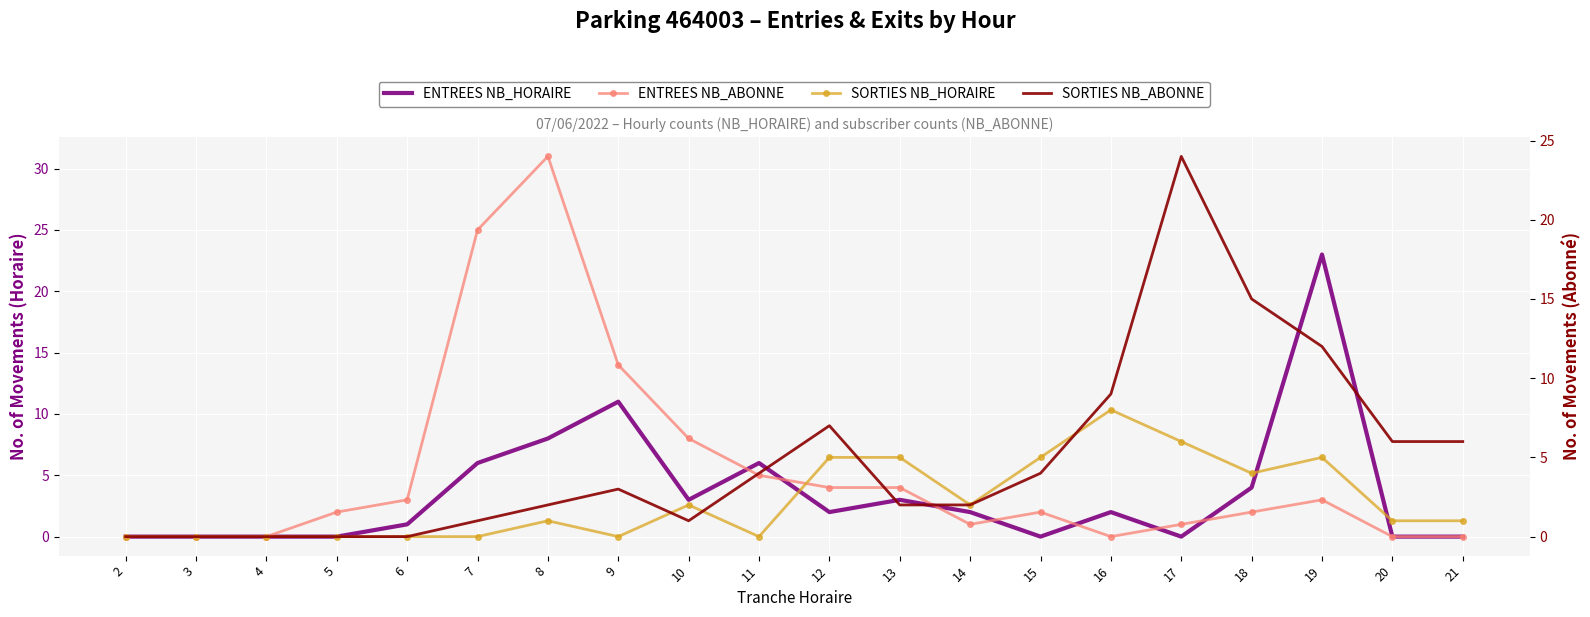

Which series has the largest total across all categories?

ENTREES NB_ABONNE